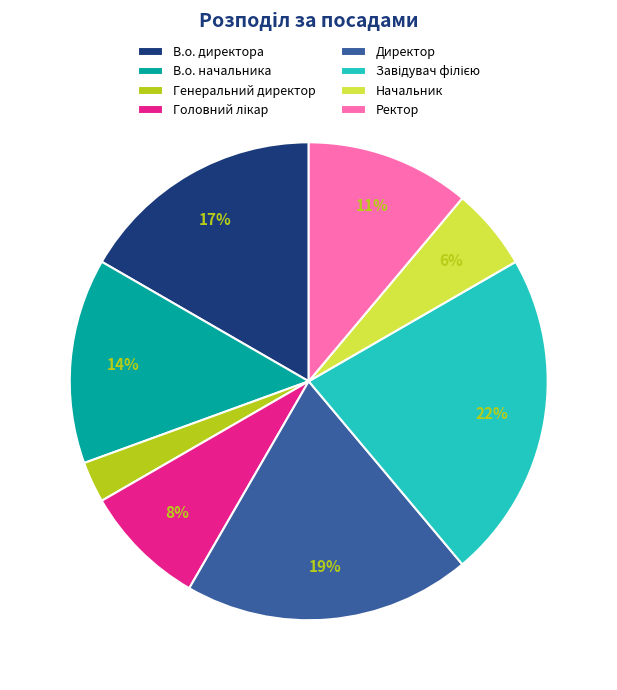

Between Директор and Генеральний директор, which is larger?

Директор